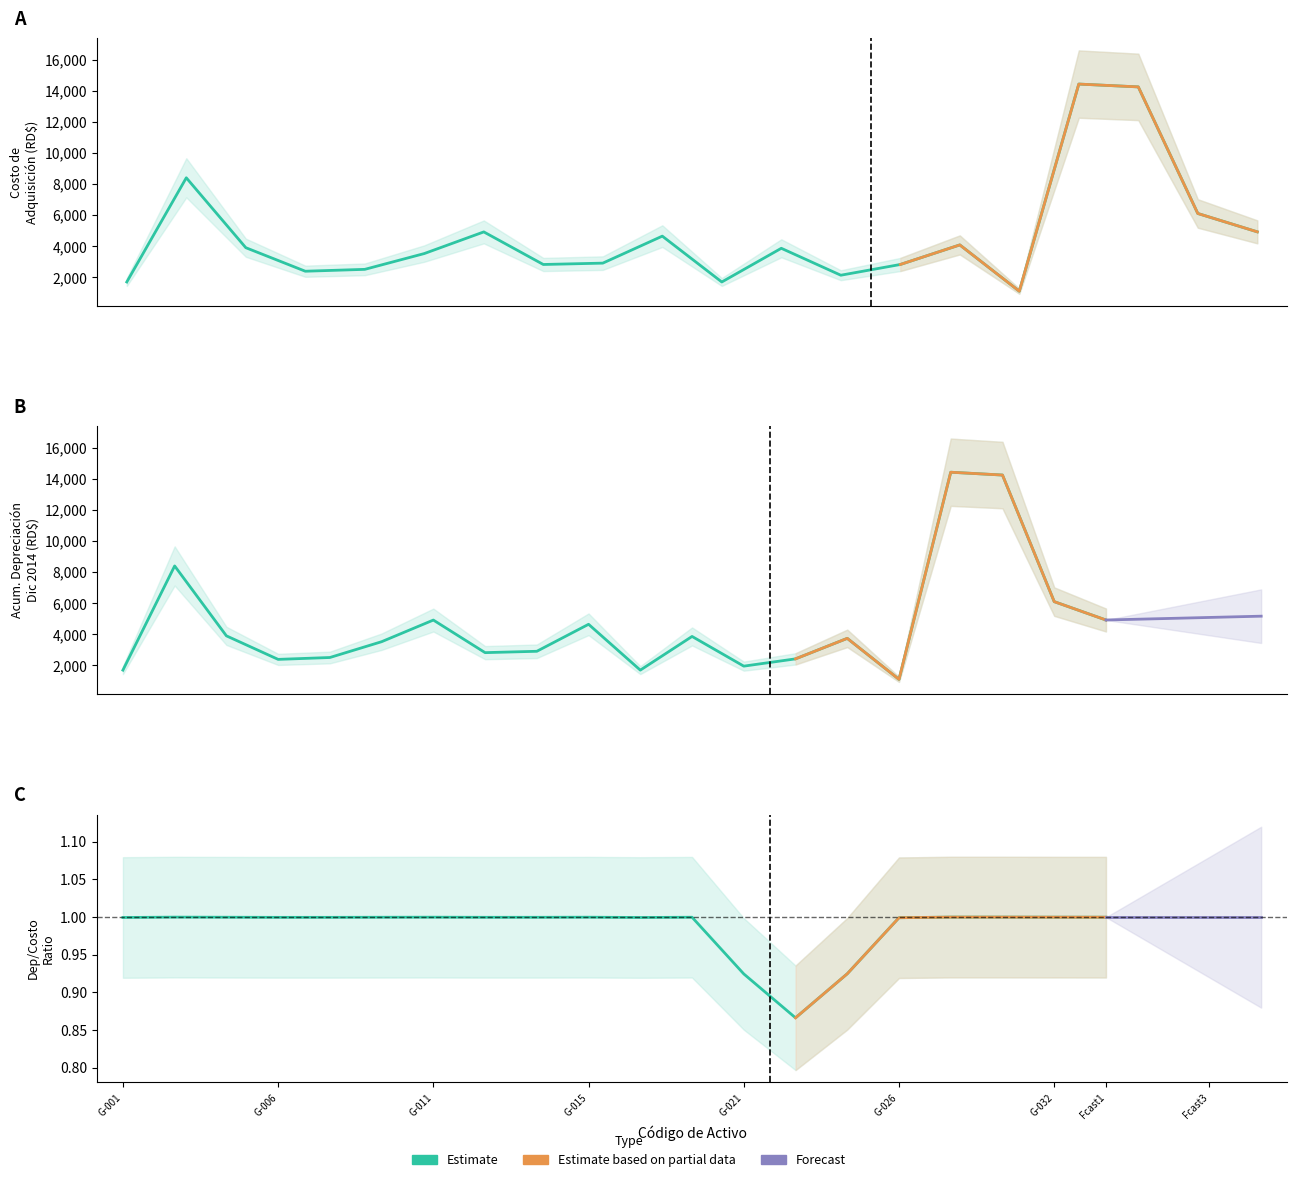

How many categories are shown in the chart?

20